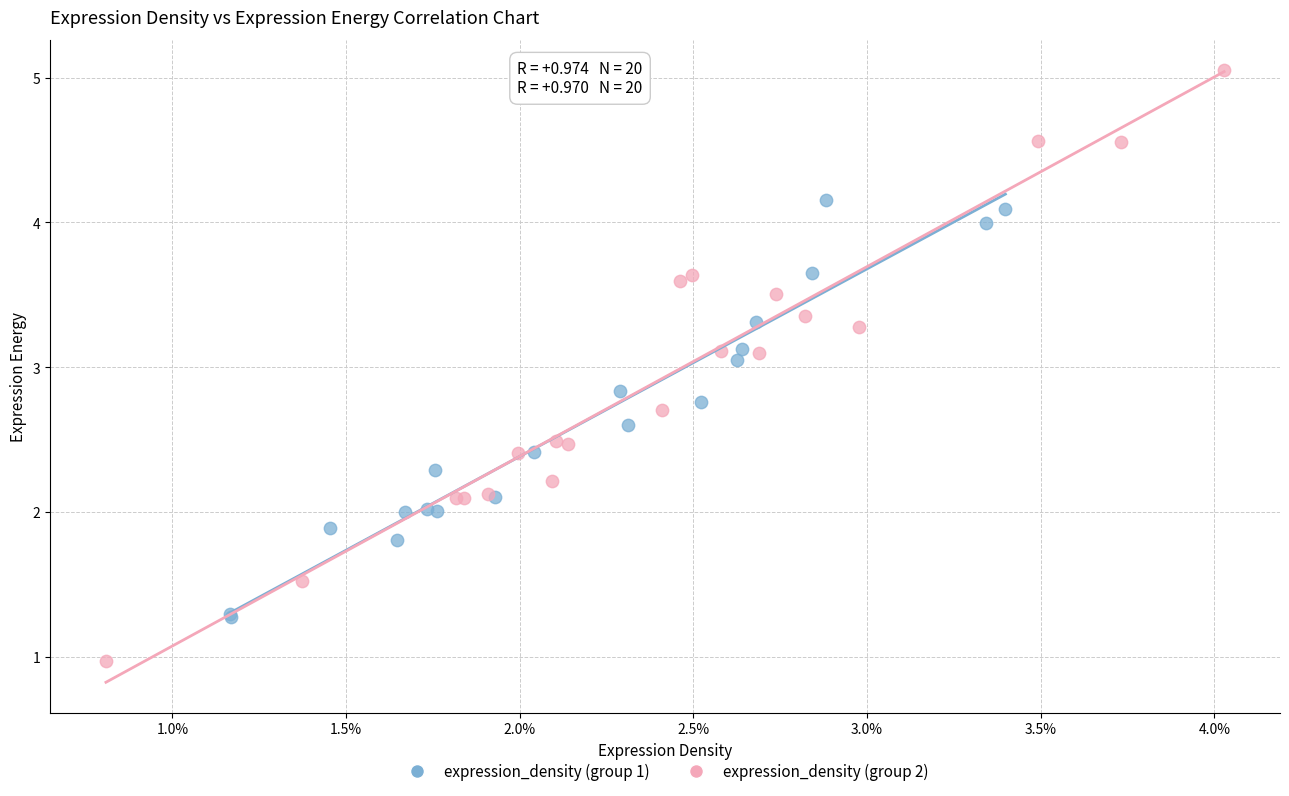

Which series contains the highest Y value?

expression_density (group 2)